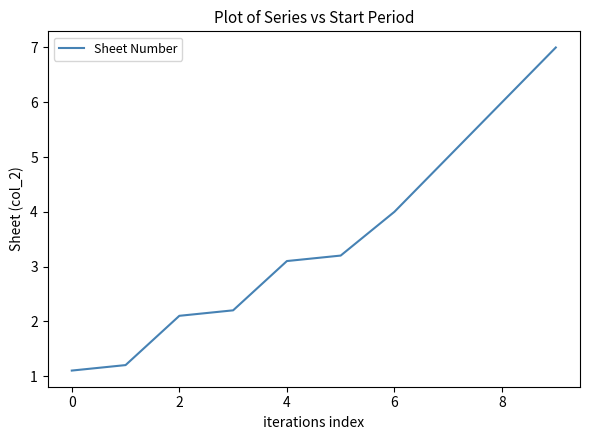

What is the smallest value displayed?

1.1